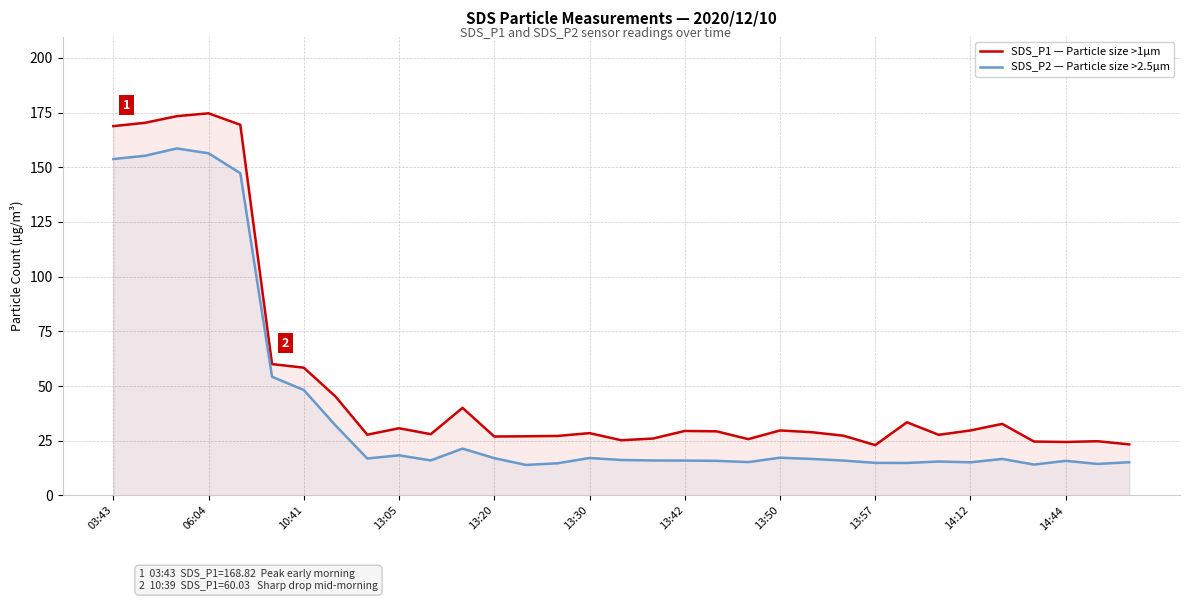

How many values in the SDS_P2 — Particle size >2.5µm series exceed 16?

17